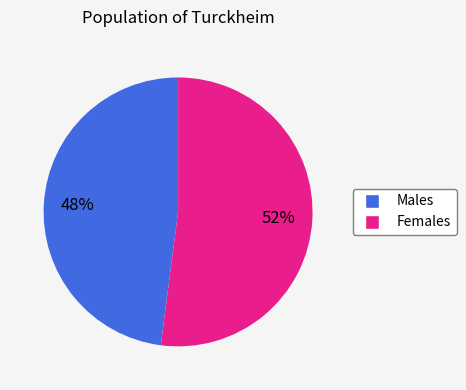

Is there a majority slice in this chart?

Yes